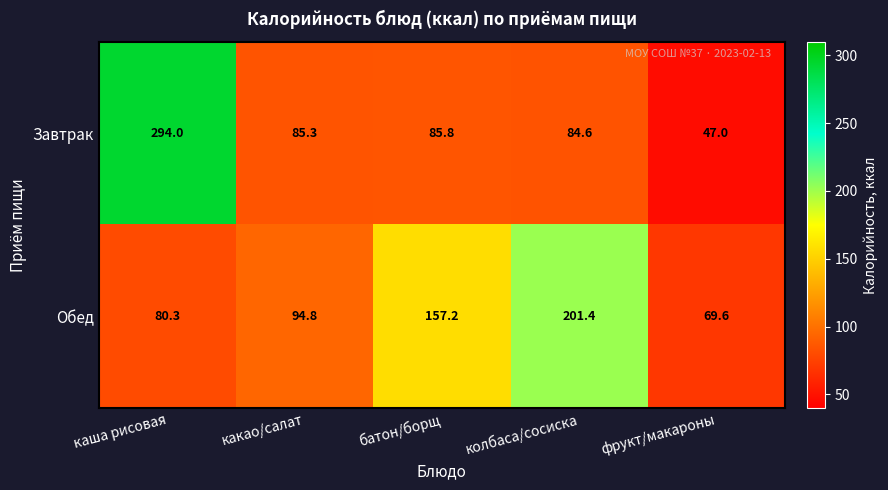

List the labels in order of Обед value, largest first.

колбаса/сосиска, батон/борщ, какао/салат, каша рисовая, фрукт/макароны